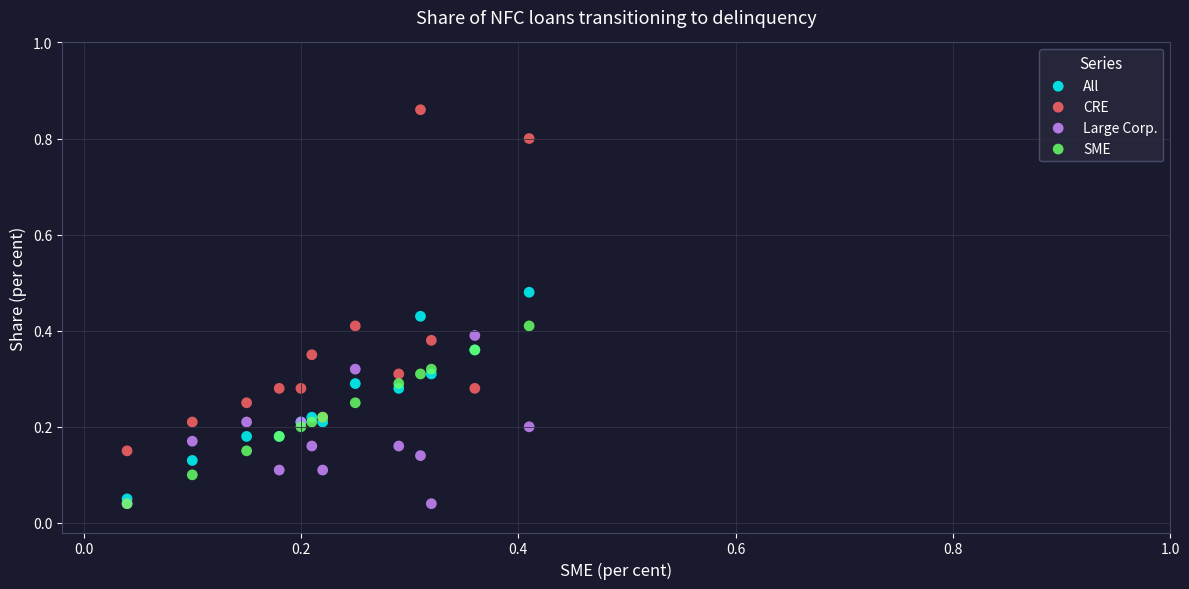

What are all the series names shown in the legend?

All, CRE, Large Corp., SME